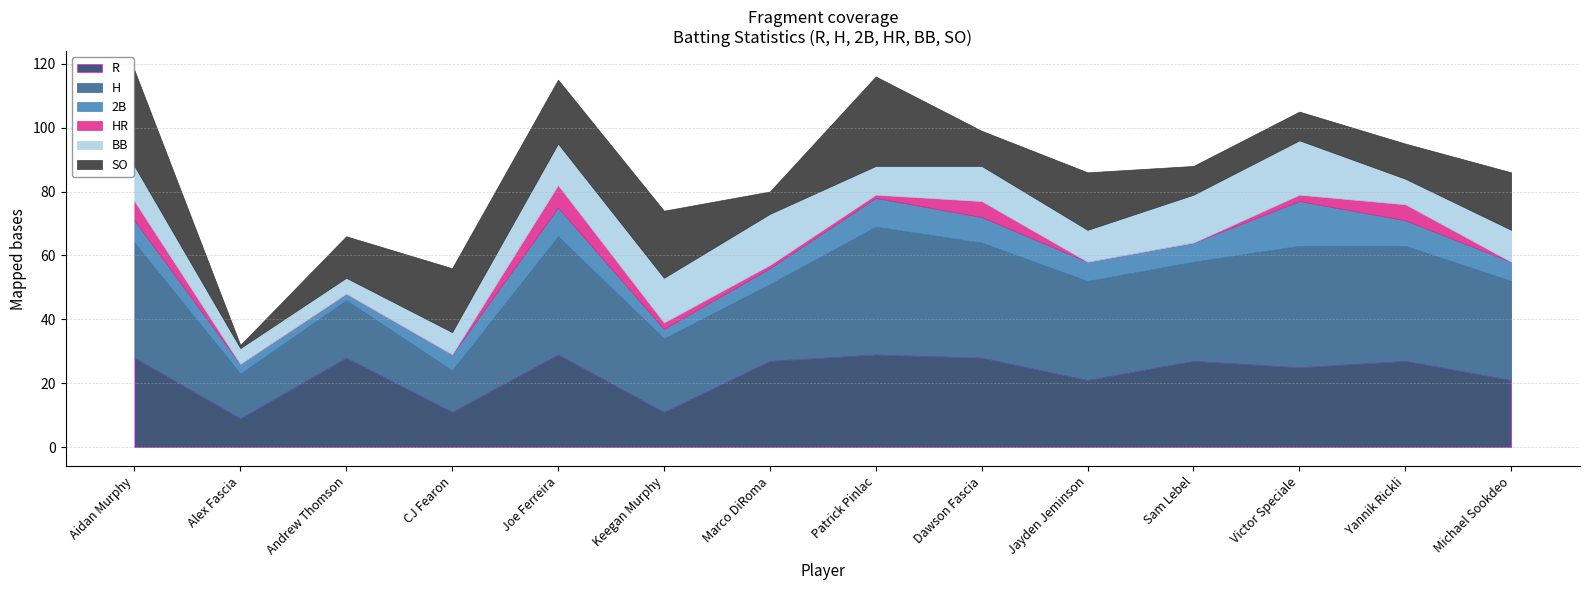

Reading left to right, what are all the values shown in this chart?

R: 28	9	28	11	29	11	27	29	28	21	27	25	27	21
H: 36	14	18	13	37	23	24	40	36	31	31	38	36	31
2B: 7	3	2	5	9	3	5	9	8	6	6	14	8	6
HR: 6	0	0	0	7	2	1	1	5	0	0	2	5	0
BB: 11	5	5	7	13	14	16	9	11	10	15	17	8	10
SO: 30	1	13	20	20	21	7	28	11	18	9	9	11	18